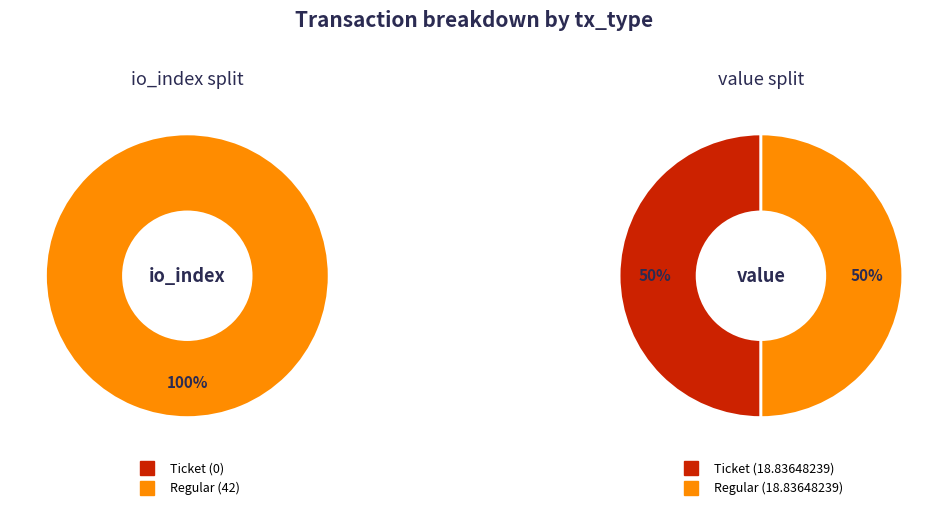

To the nearest percent, what is the average slice percentage?

50%